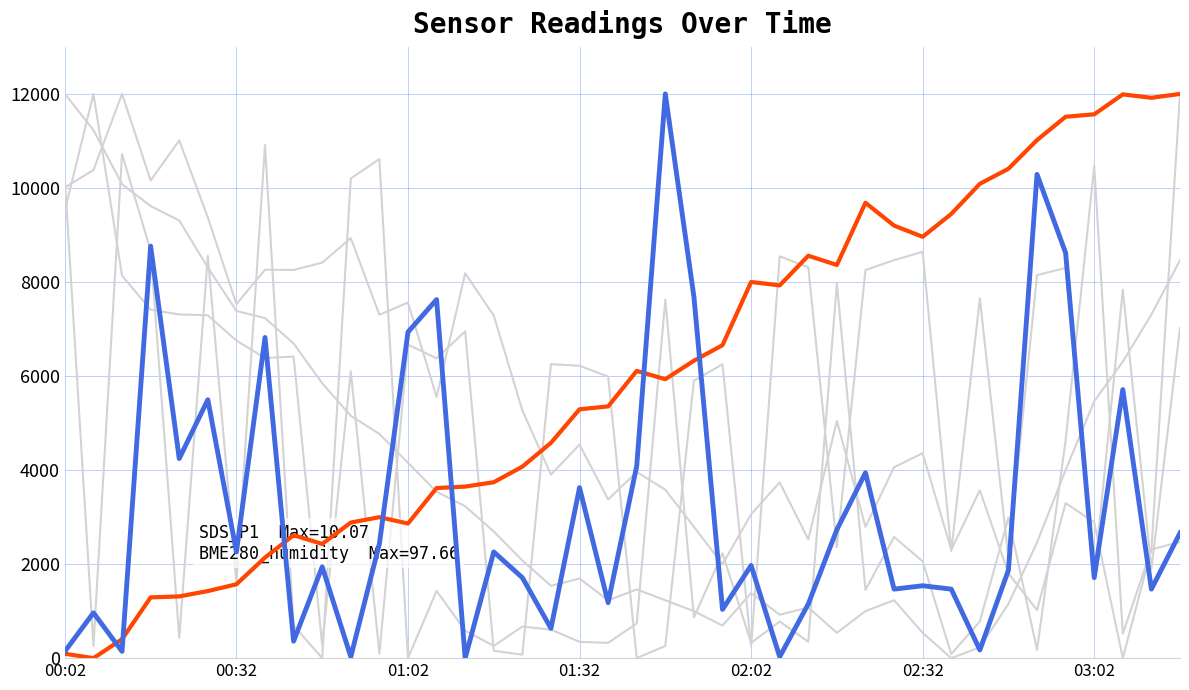

How many lines are shown in the chart?

6